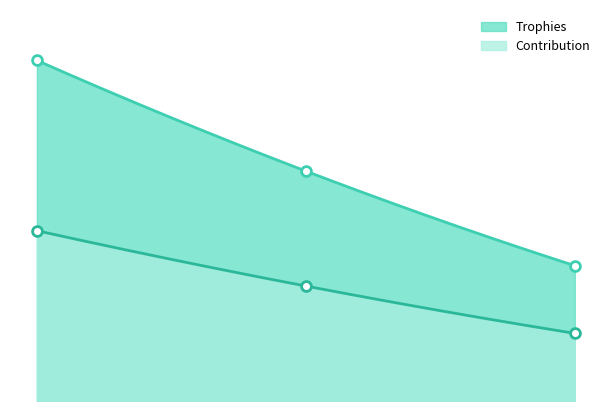

Which series contains the highest Y value?

Trophies